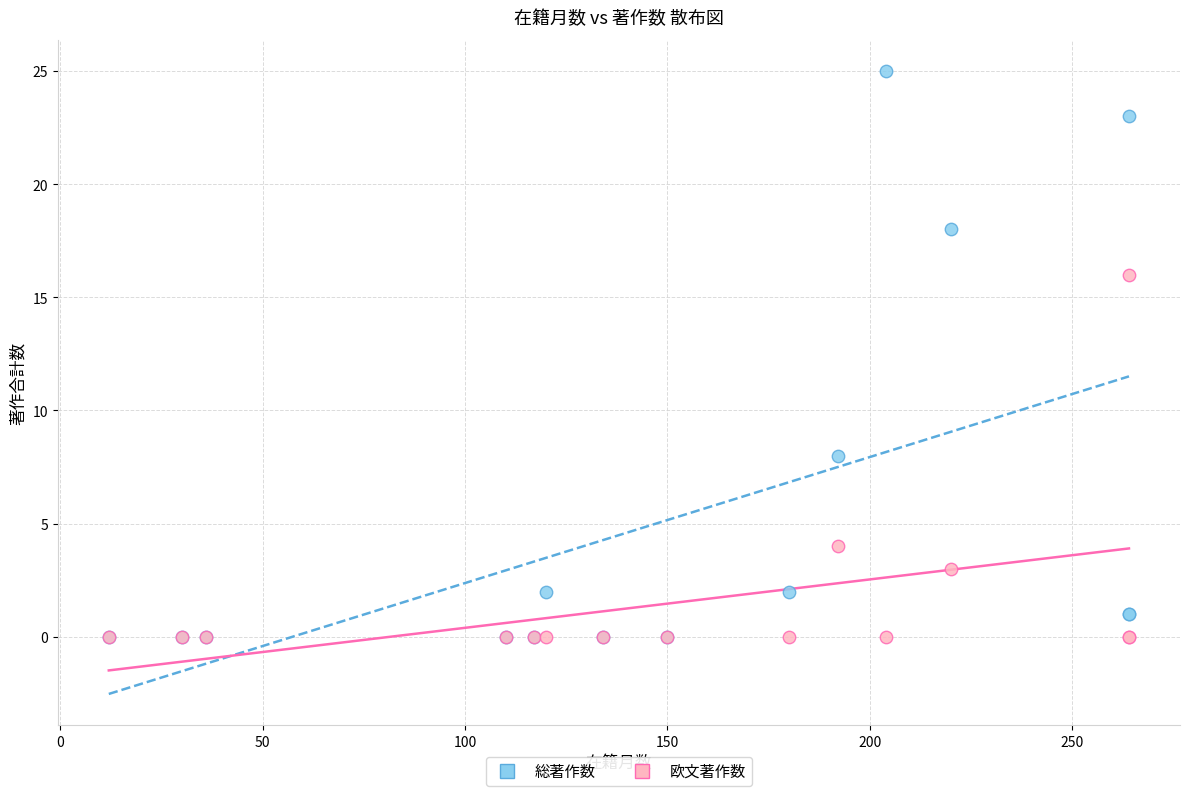

What are all the series names shown in the legend?

総著作数, 欧文著作数